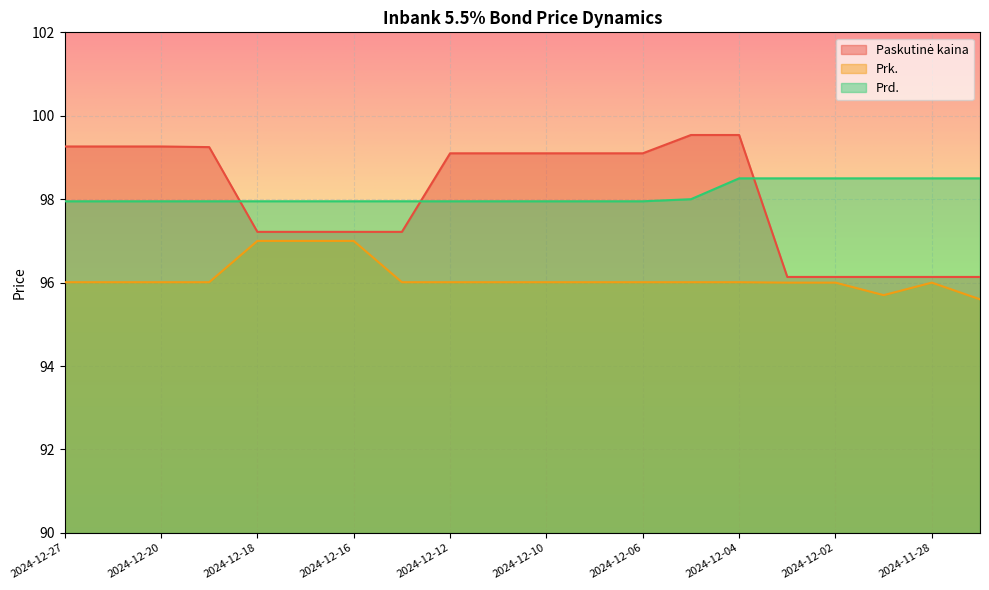

What position from the right is 2024-12-10?

10